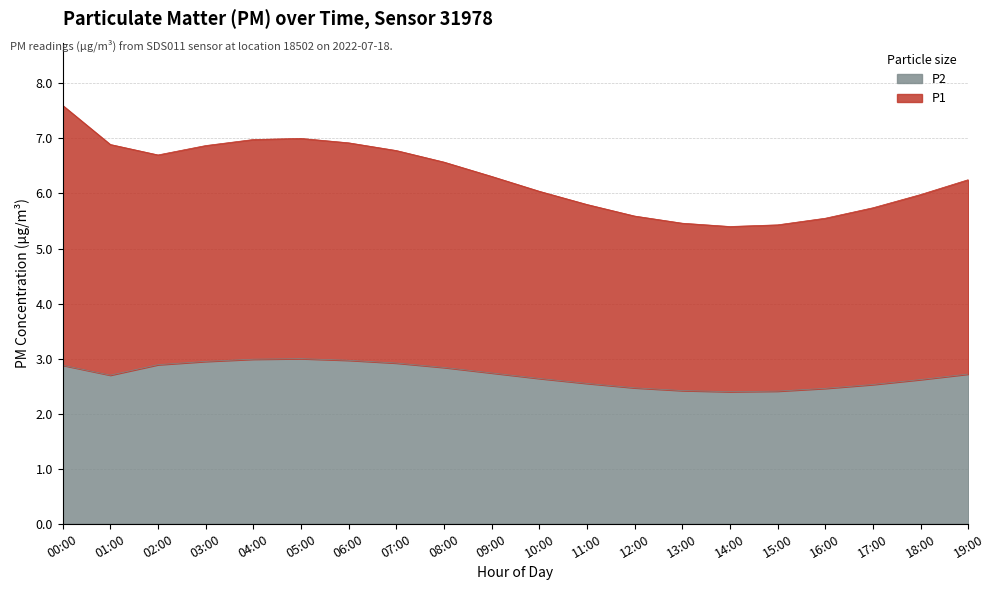

The value of P2 at 14:00 is 1.2. True or false?

False